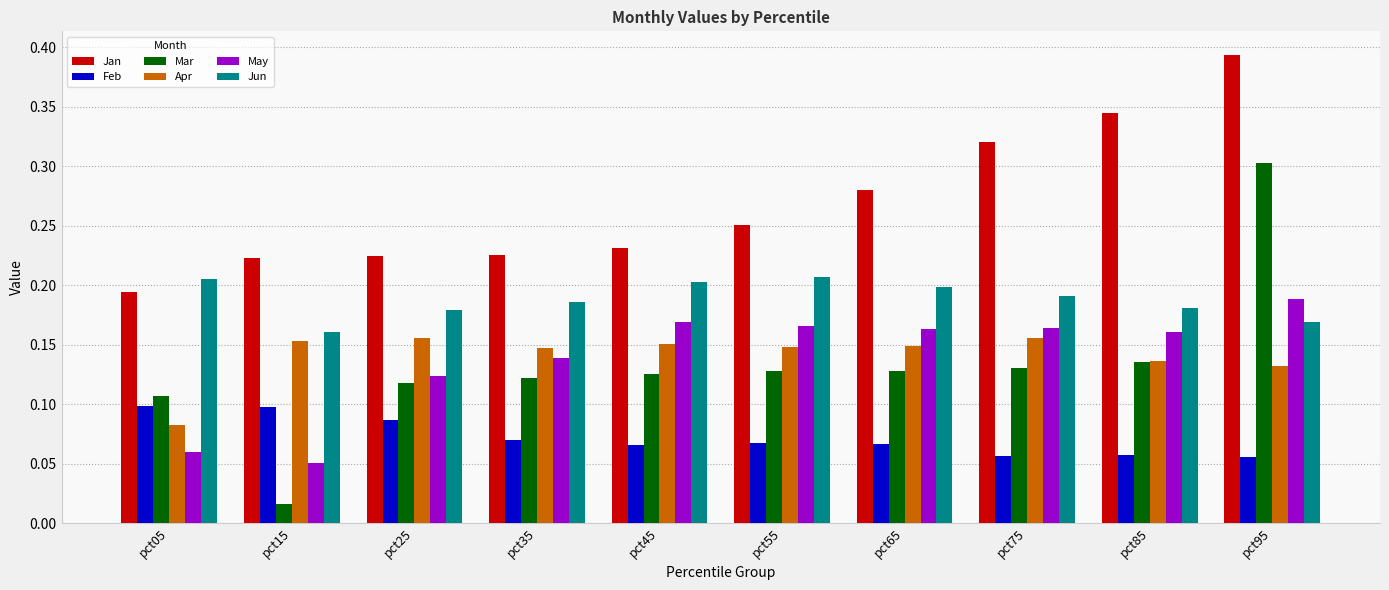

What are all the series names shown in the legend?

Jan, Feb, Mar, Apr, May, Jun